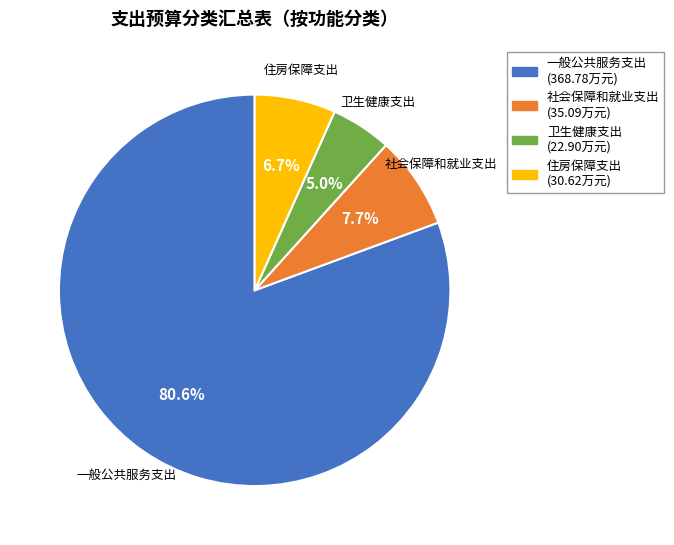

How many segments does this pie chart have?

4